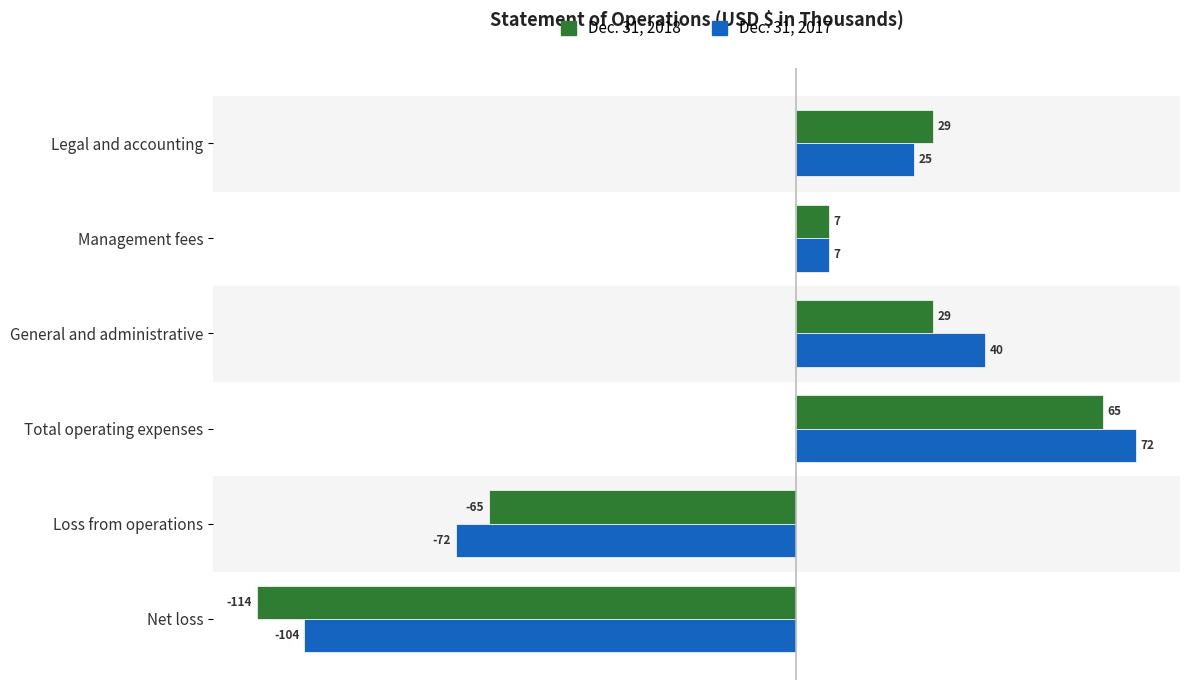

List the series in order of their overall mean, lowest first.

Dec. 31, 2018, Dec. 31, 2017